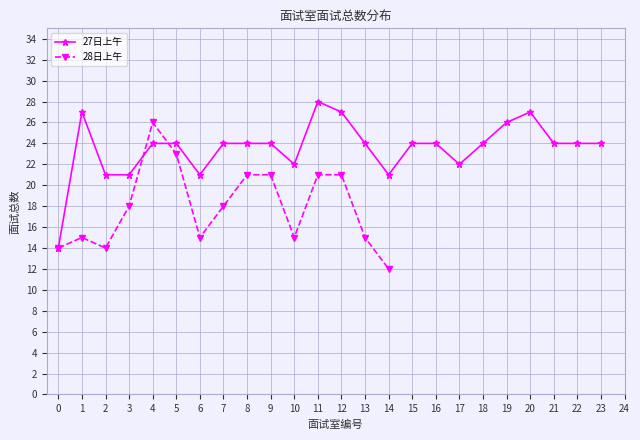

True or false: 27日上午 has a value of 38 at 17.

False